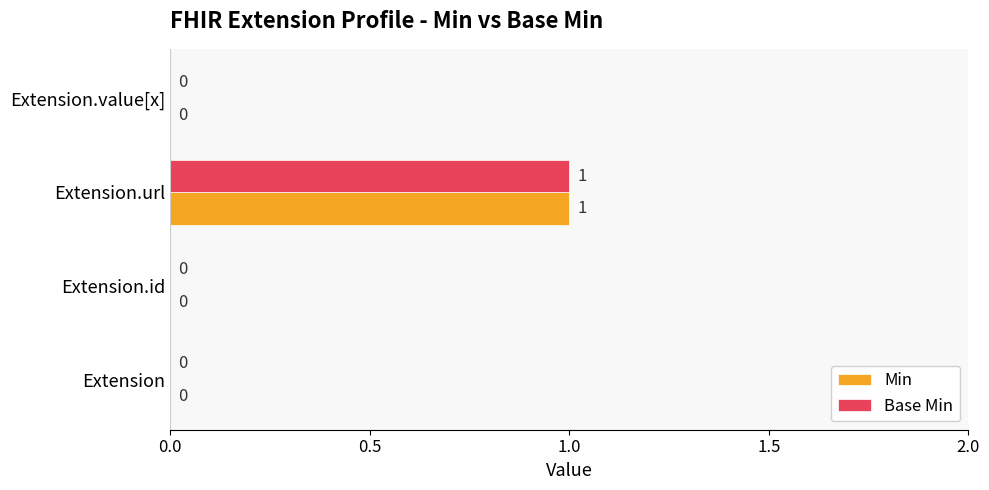

At which category is the sum across all series the highest?

Extension.url